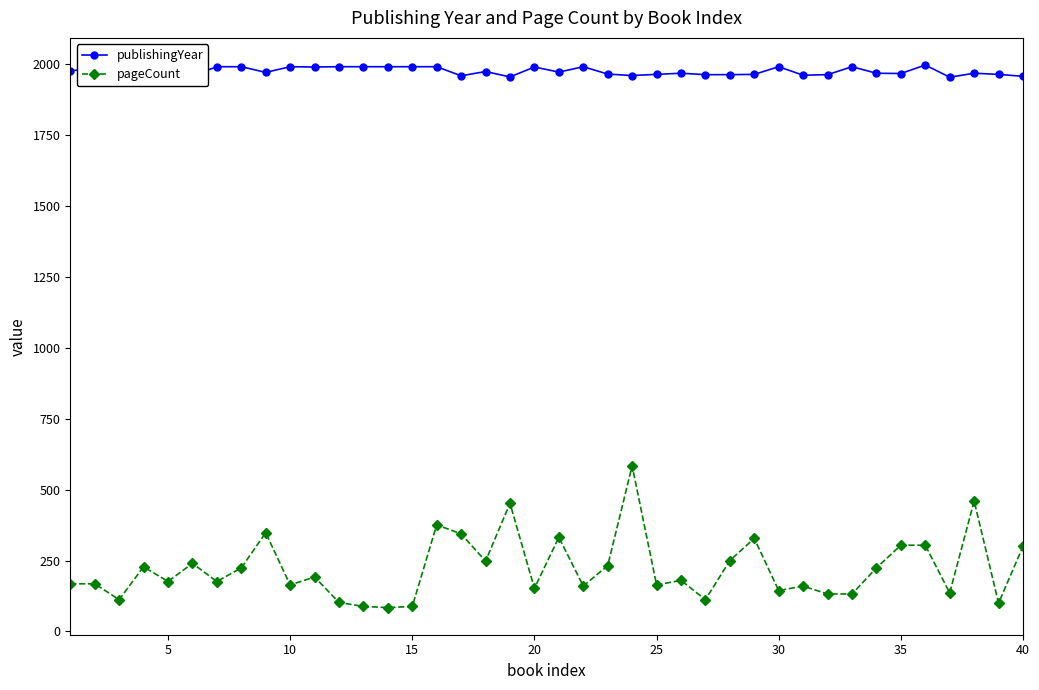

What is the highest value of the publishingYear series?

1998